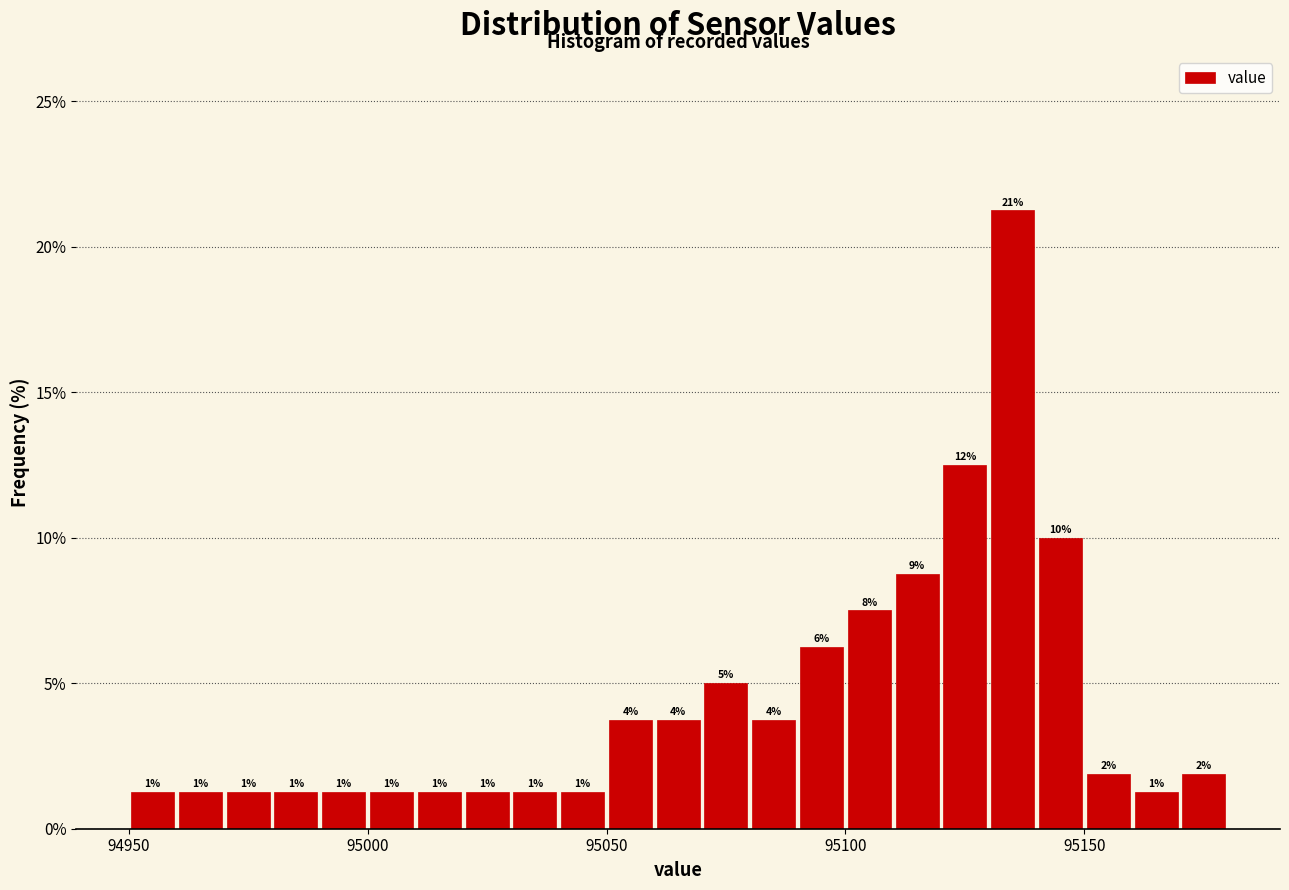

Read against the x-axis, roughly where is the centre of the tallest bar?

95135